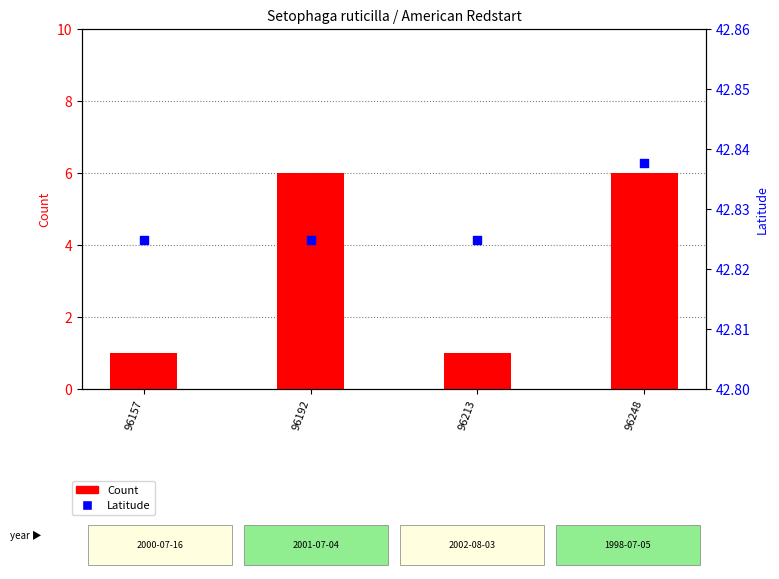

Is the value of Latitude at 96157 greater than the value of Count at 96213?

Yes